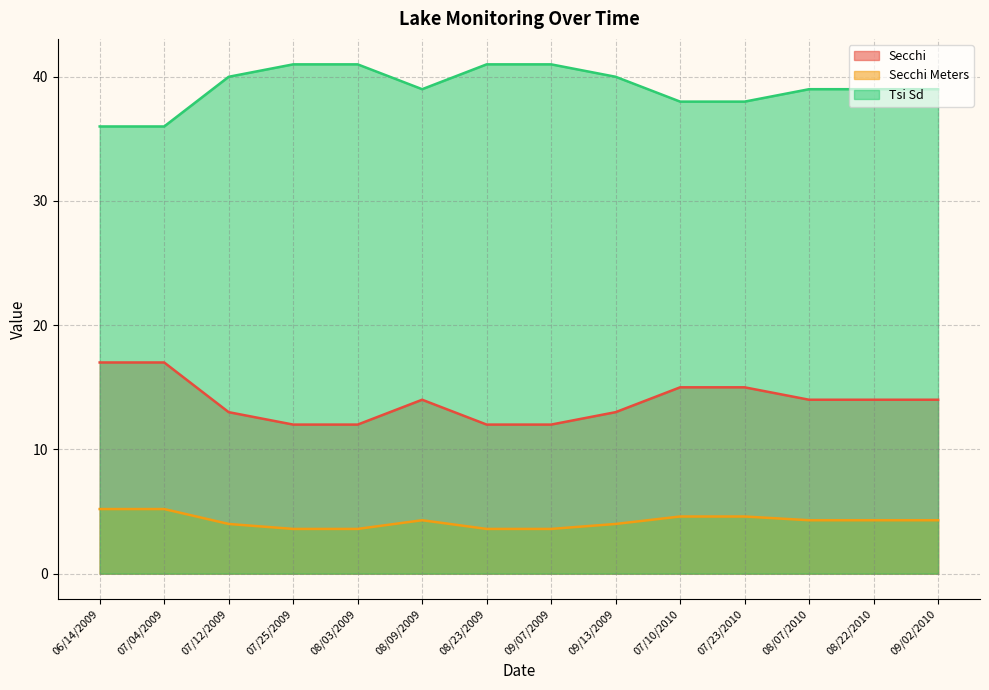

How many data points in Secchi Meters are less than 4?

4